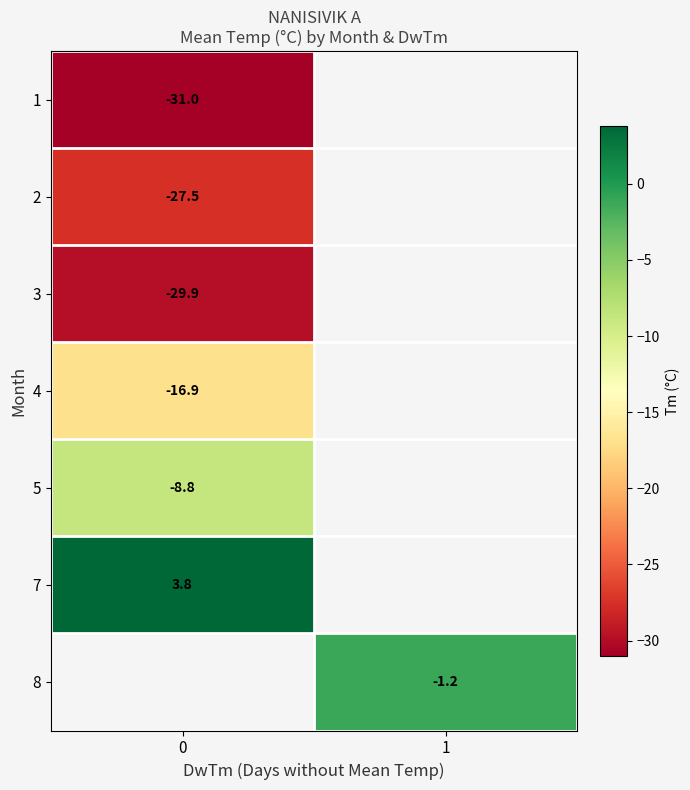

Is it true that 8 equals -0.4 at 1?

False